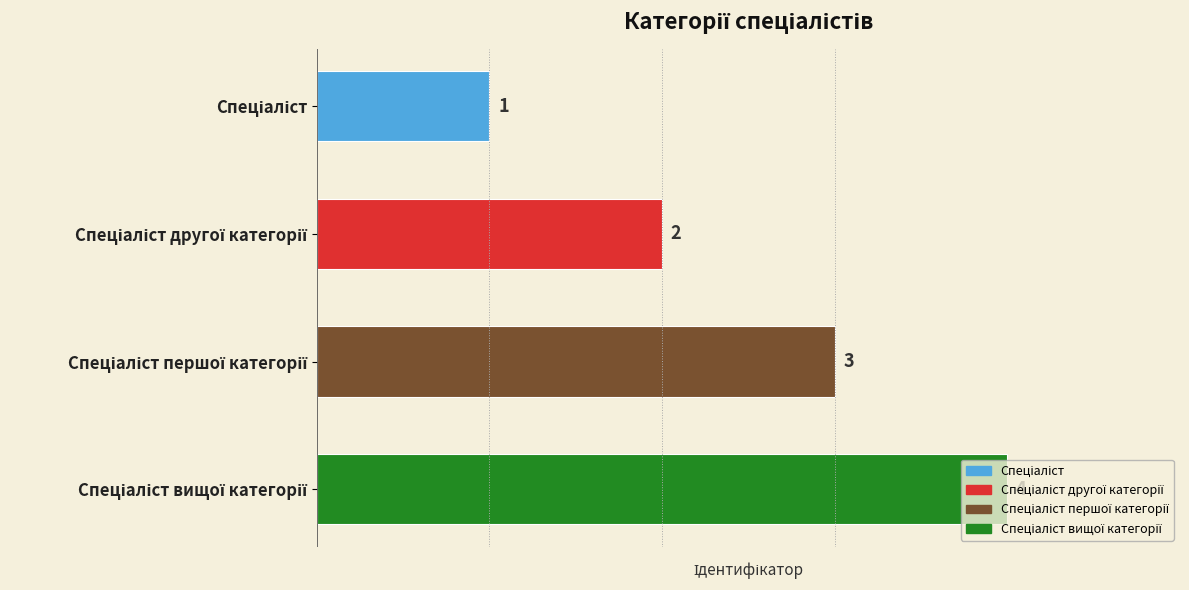

How many values are between 2 and 4?

3